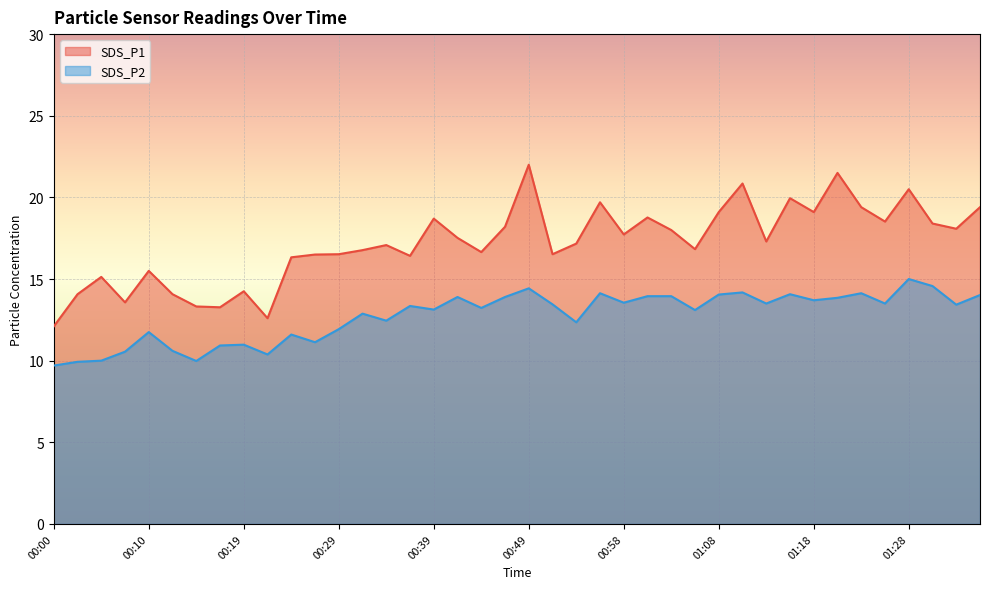

How many categories are shown in the chart?

40